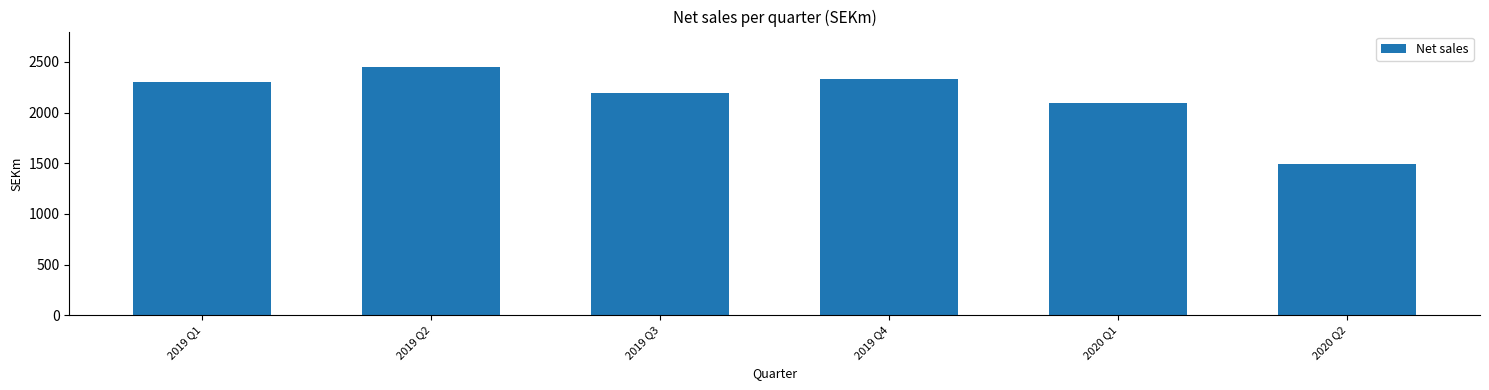

List the labels in order of value, largest first.

2019 Q2, 2019 Q4, 2019 Q1, 2019 Q3, 2020 Q1, 2020 Q2